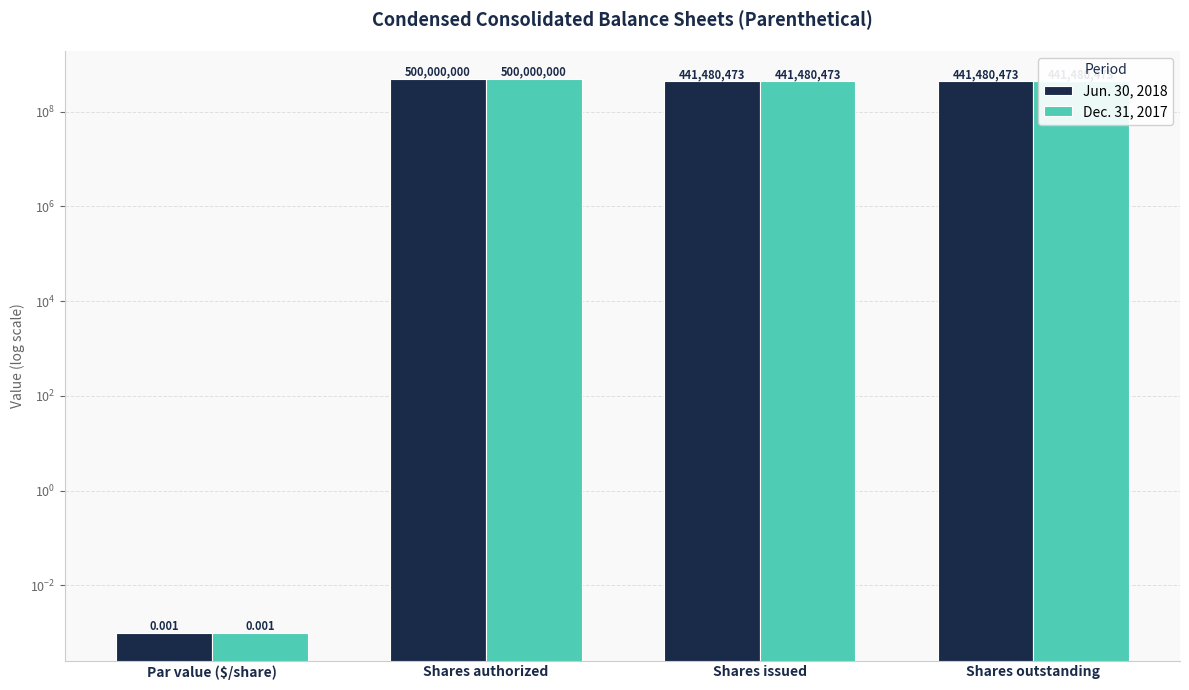

At which category is the sum across all series the highest?

Shares authorized